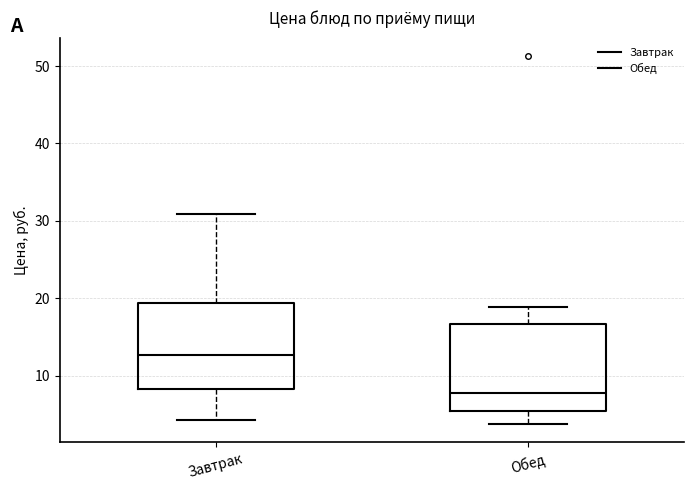

Where is the upper edge of the box for Обед on the y-axis? The values are not printed on the chart, so give them approximately, as read against the axis.

17